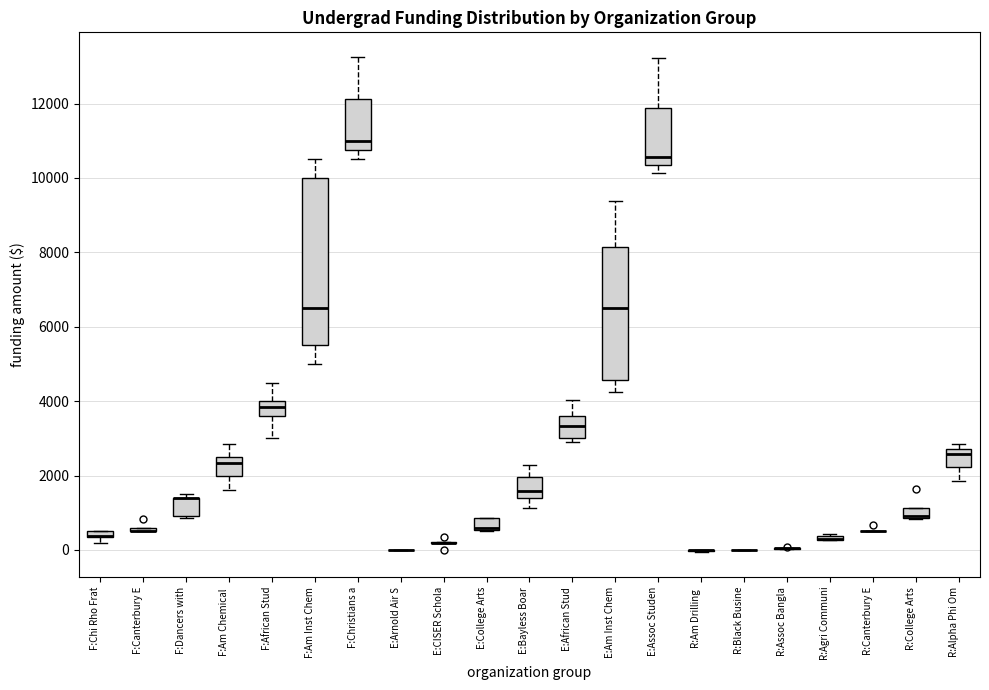

Where is the upper edge of the box for F:Dancers with on the y-axis? The values are not printed on the chart, so give them approximately, as read against the axis.

1400